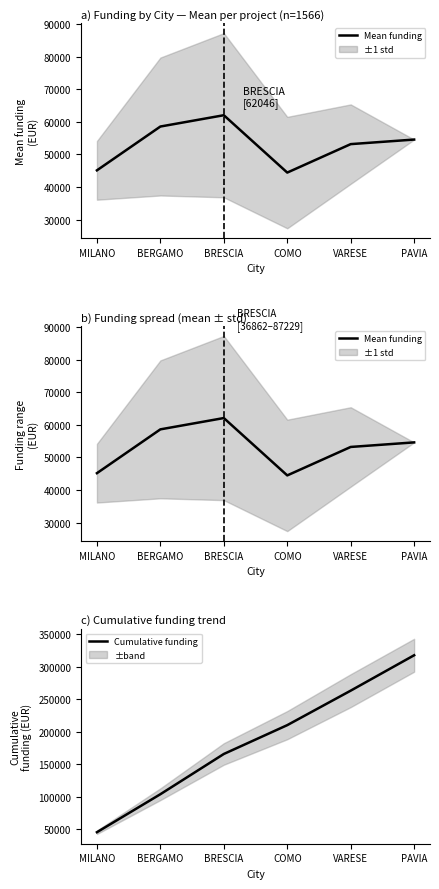

The value of Cumulative funding at VARESE is 465006.7. True or false?

False